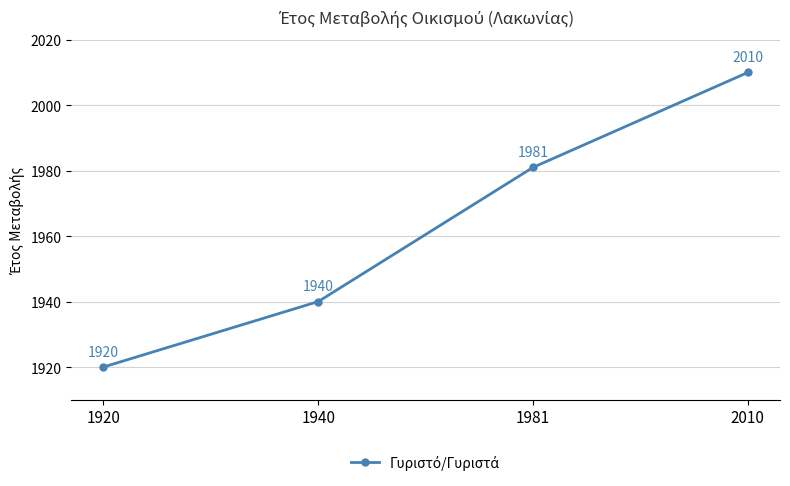

What is the change in value from 1920 to 2010?

+90